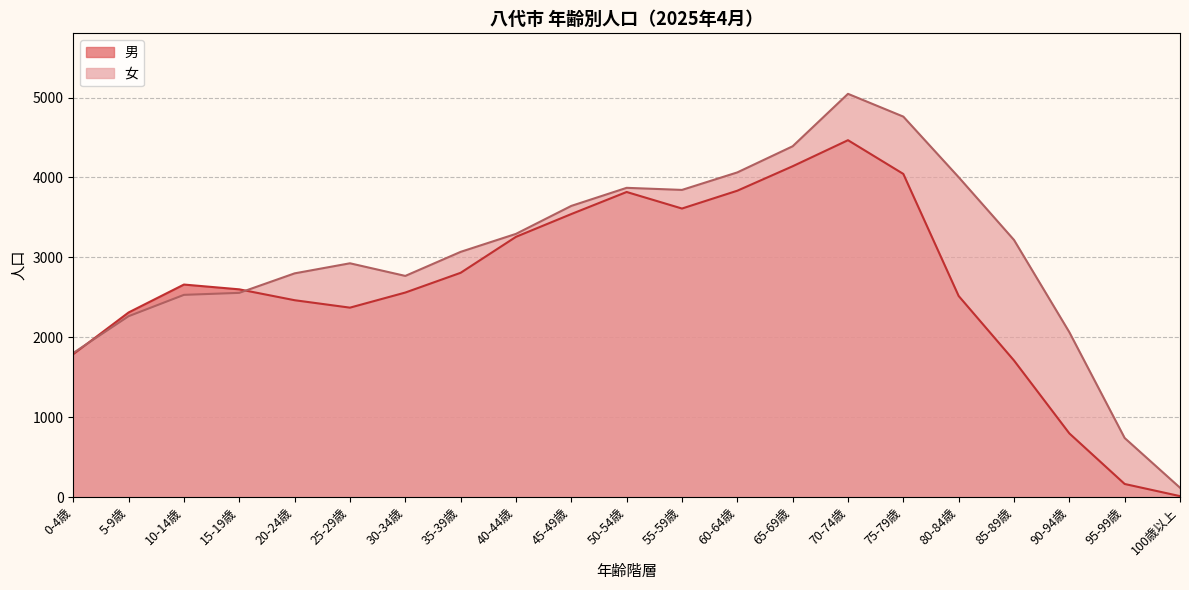

Which series has the largest range (max minus min)?

女